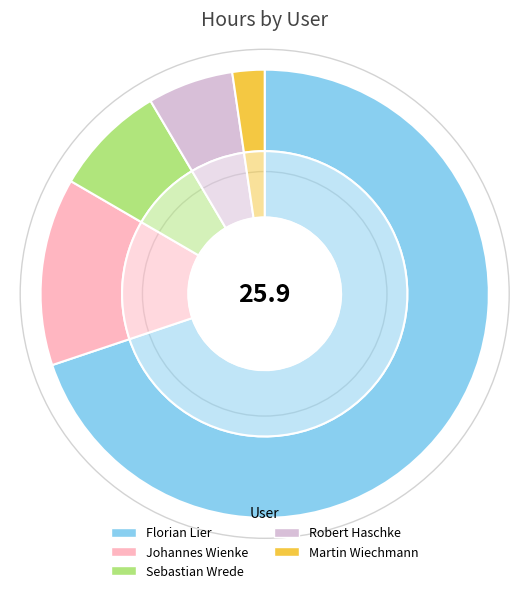

What is the ratio of the value at Sebastian Wrede to the value at Florian Lier?

0.1